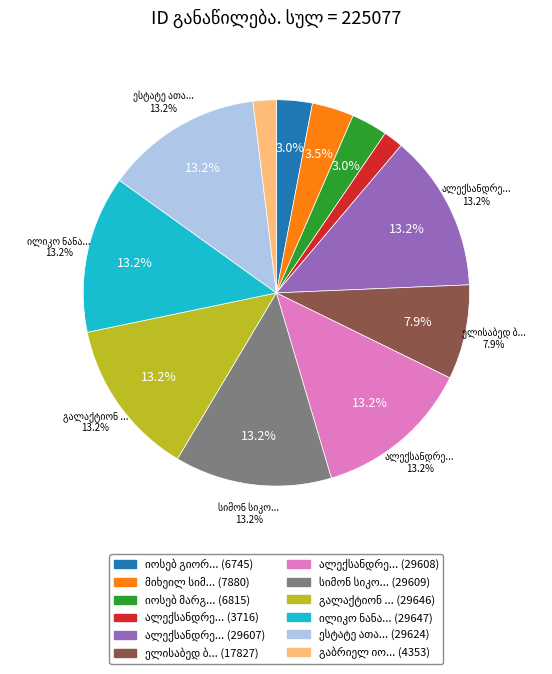

Does any single category account for the majority?

No